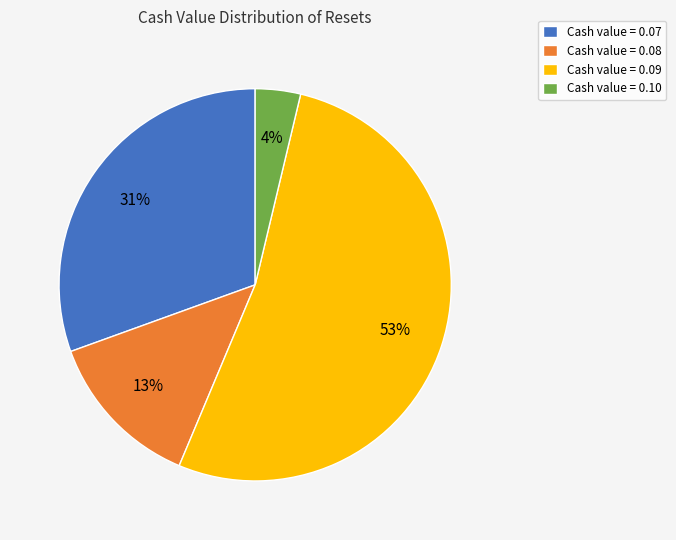

Is there any slice that represents more than half of the pie?

Yes